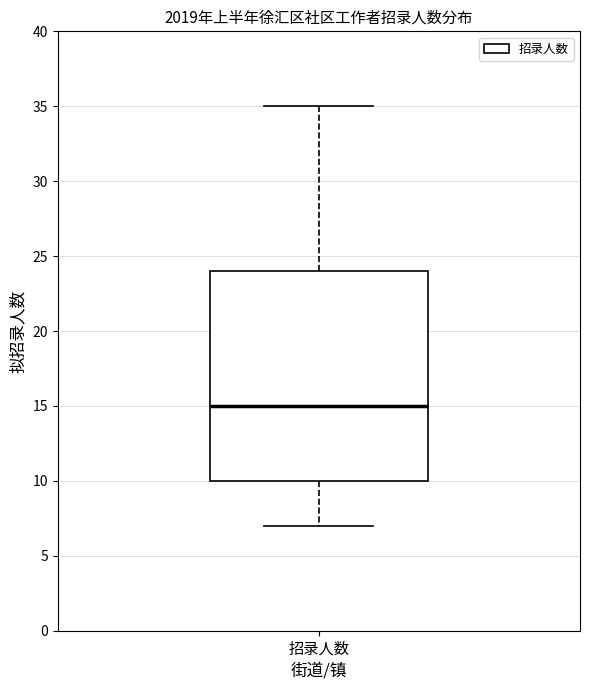

Where is the upper edge of the box for 招录人数 on the y-axis? The values are not printed on the chart, so give them approximately, as read against the axis.

24